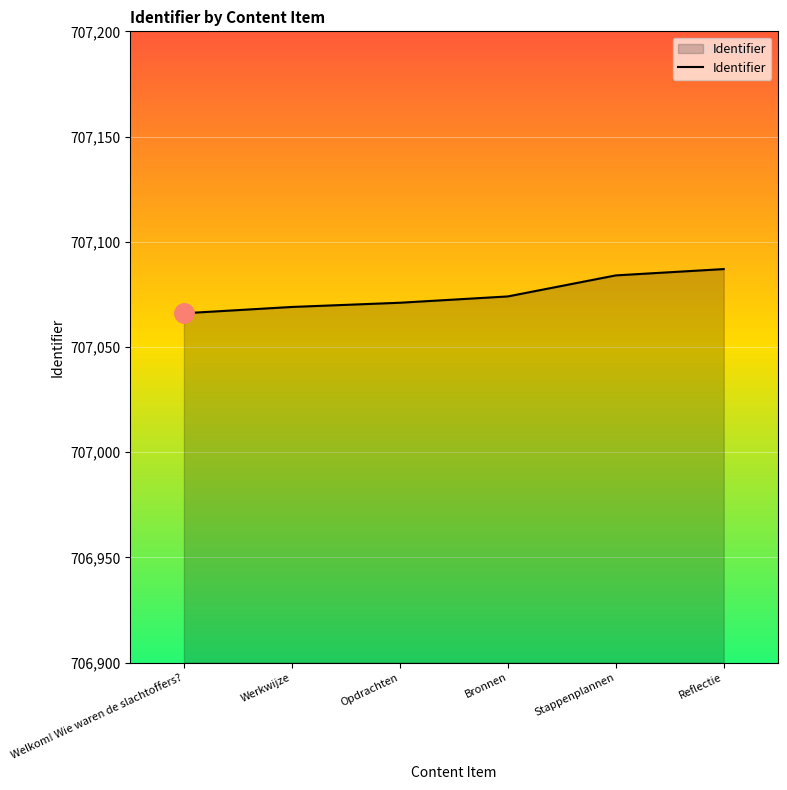

Where is the data nearest to the value 707076?

Bronnen